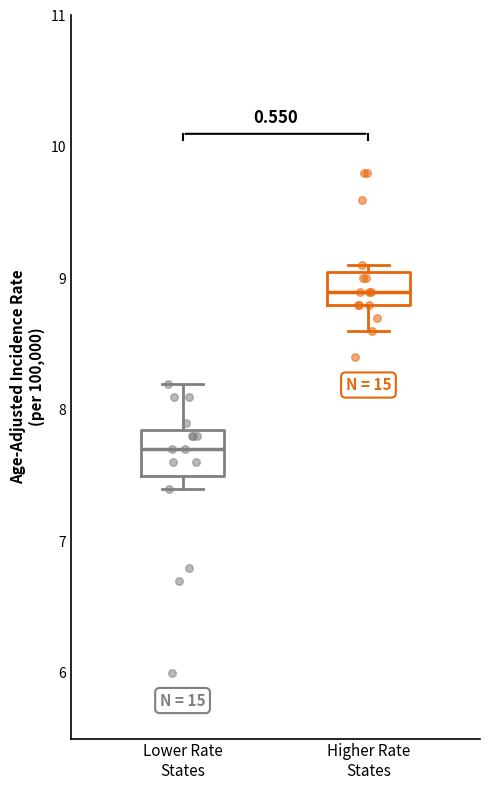

Where is the upper edge of the box for Higher Rate States on the y-axis? The values are not printed on the chart, so give them approximately, as read against the axis.

9.1